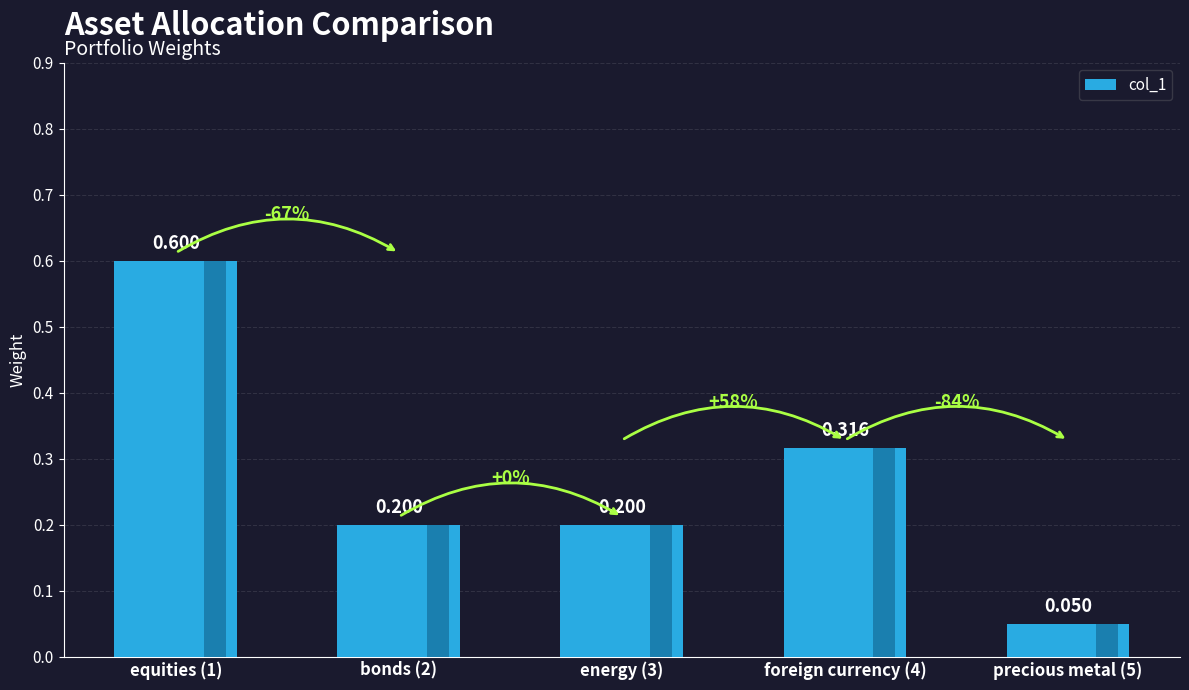

Does the chart contain any negative values?

No